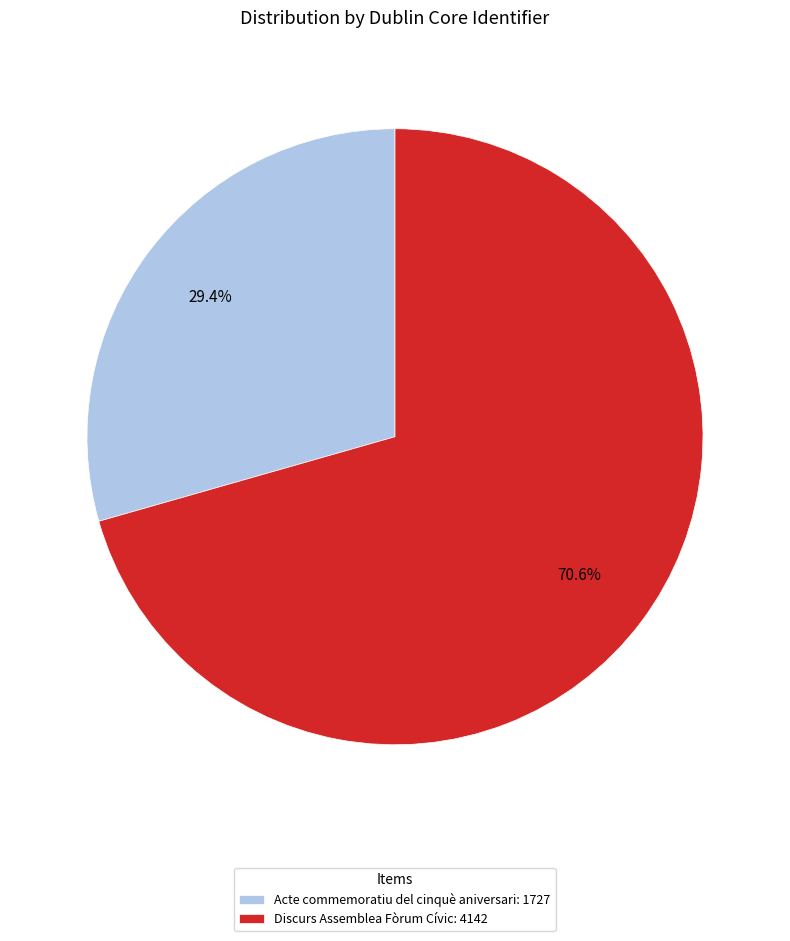

Which category has the smallest portion of the pie?

Acte commemoratiu del cinquè aniversari